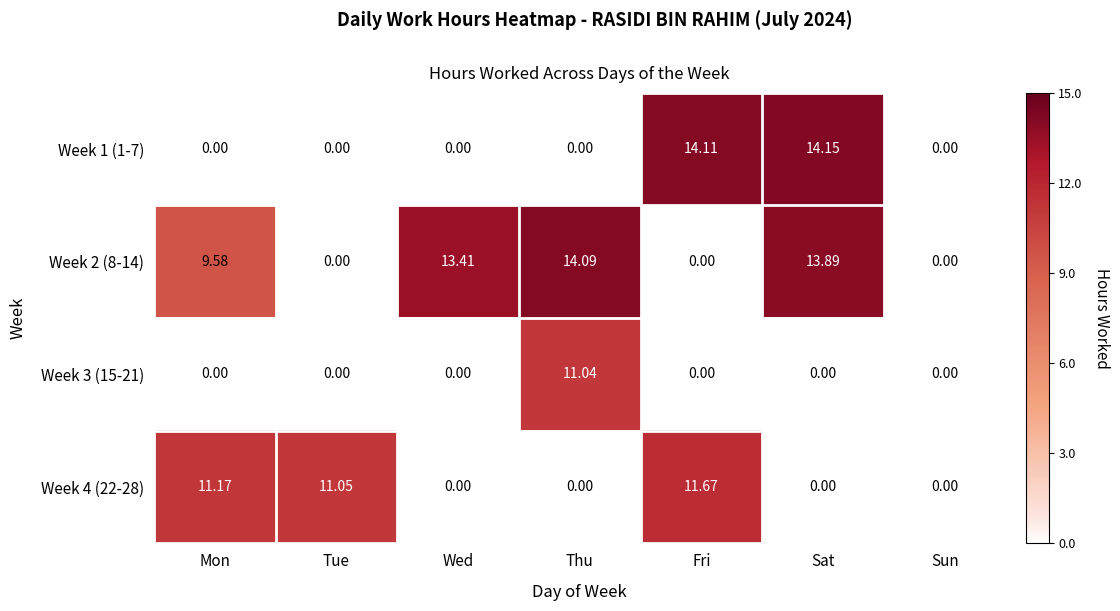

At which label does Week 2 (8-14) first exceed 9?

Mon